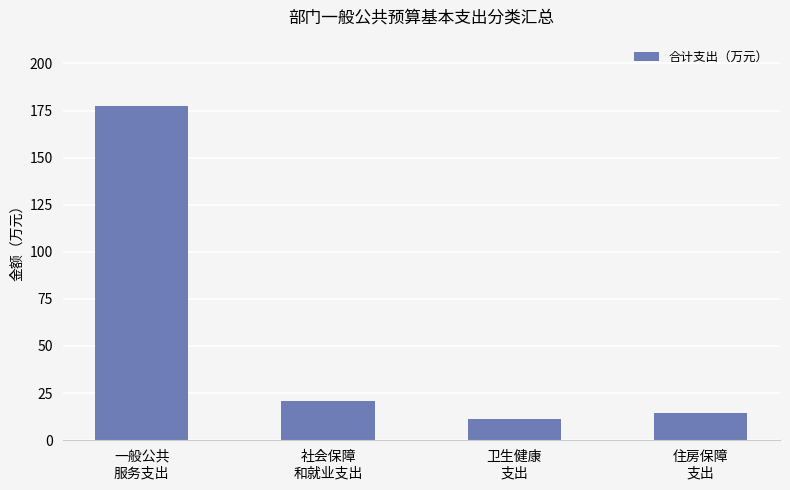

What value does the data have at 一般公共
服务支出?

177.2